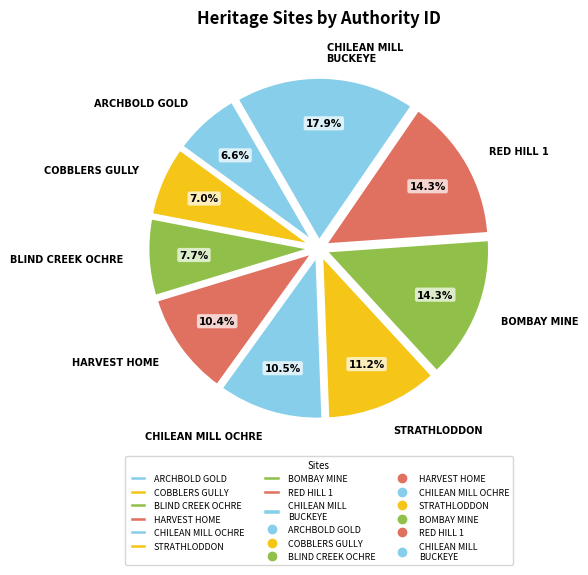

What is the ratio of the value at RED HILL 1 to the value at STRATHLODDON?

1.3